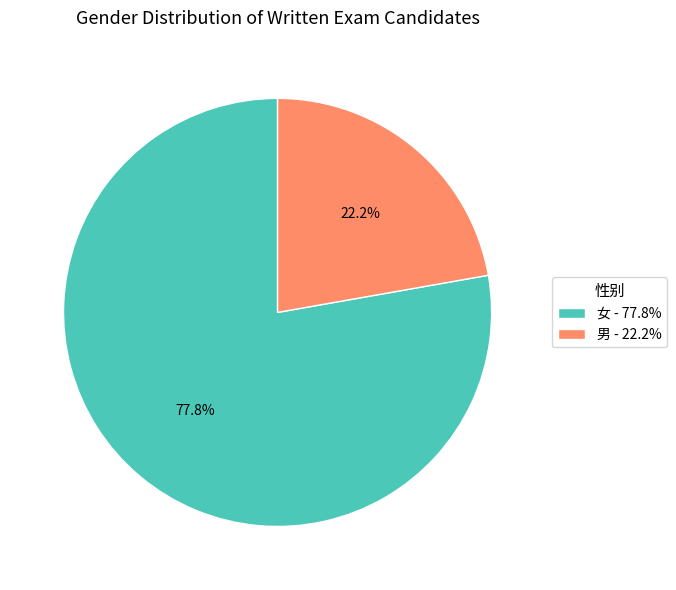

True or false: 女 accounts for 63% of the total.

False